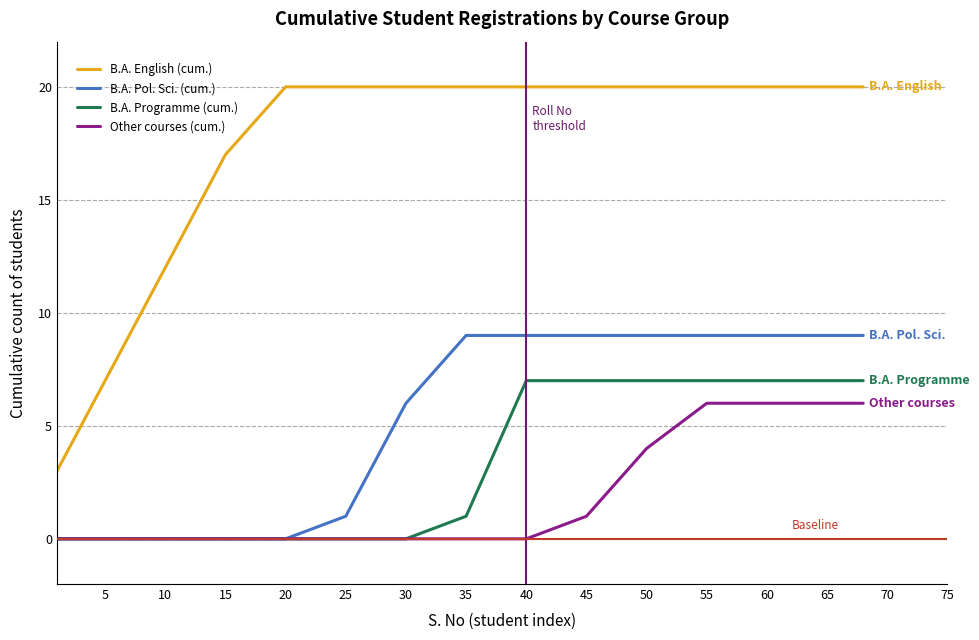

Is this an area chart (filled region under the line)?

No